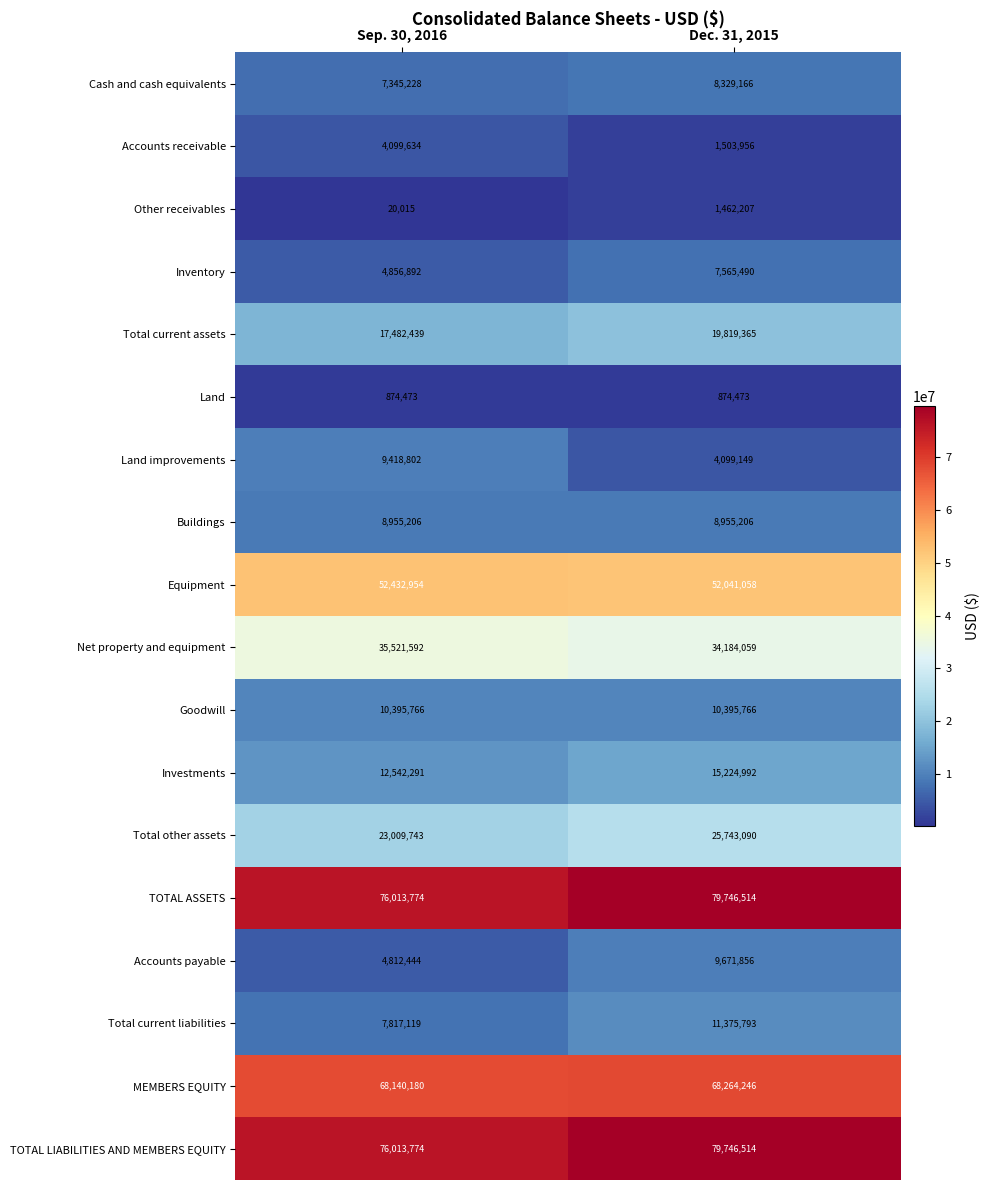

At how many categories does at least one series exceed 8894905?

2